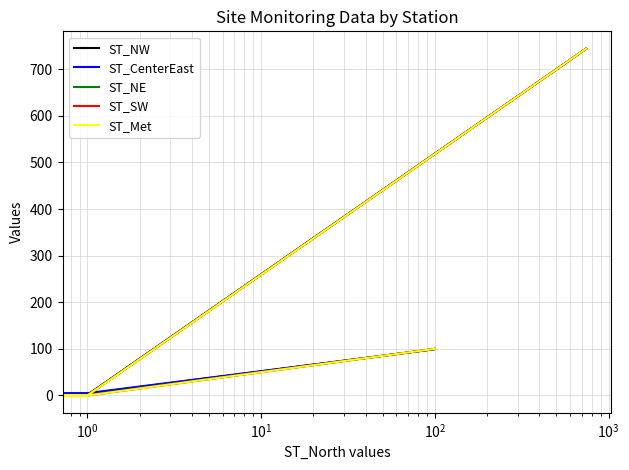

What is the difference between the maximum and second lowest values in the ST_Met series?

744.0